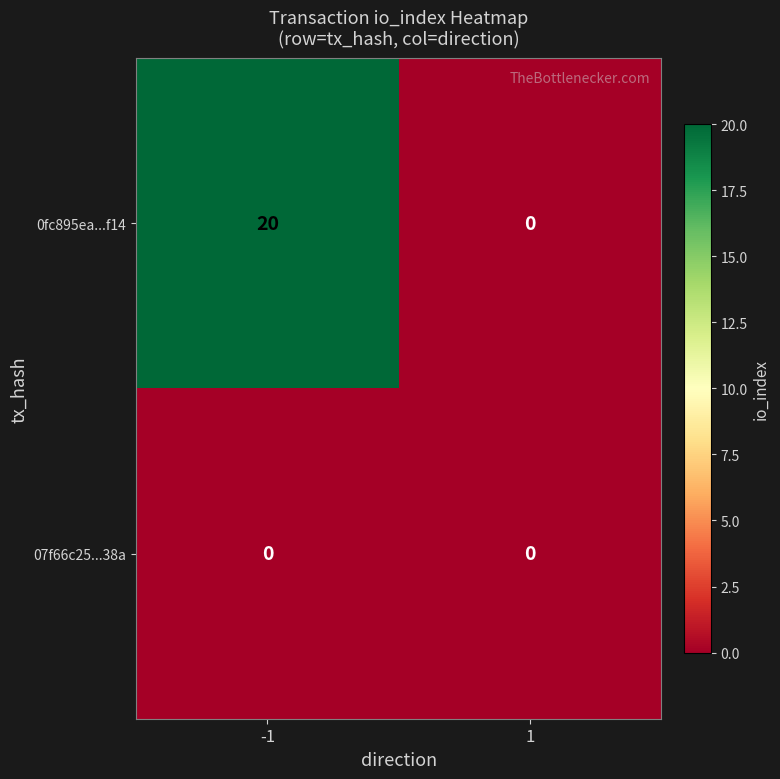

List the series in order of their overall mean, highest first.

0fc895ea...f14, 07f66c25...38a